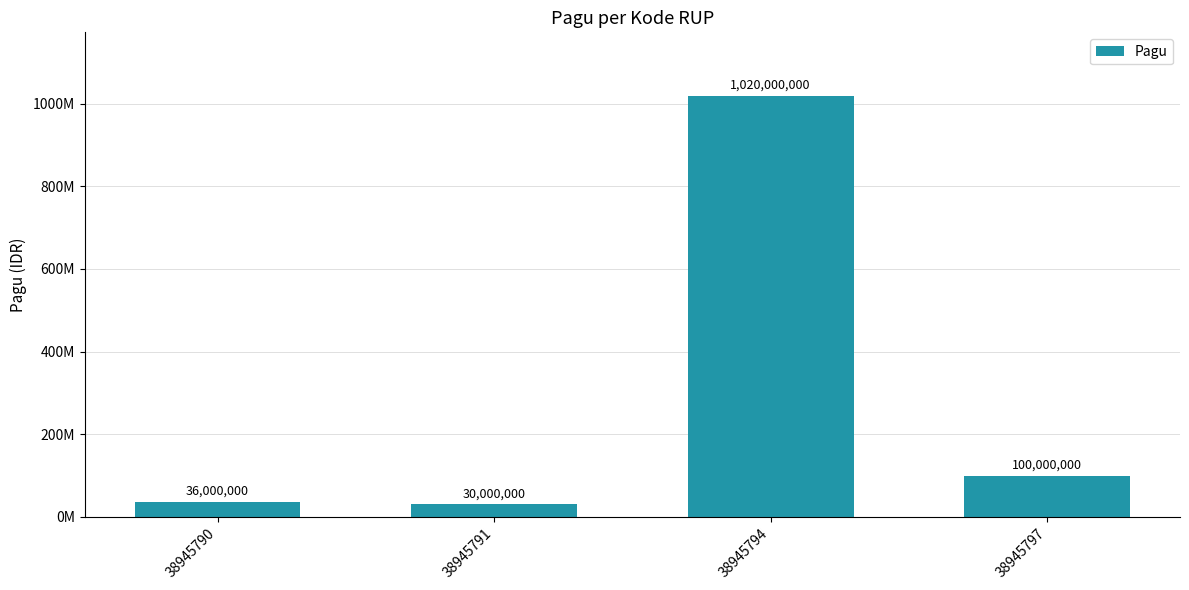

Is it true that the value at 38945797 is 100000000?

True